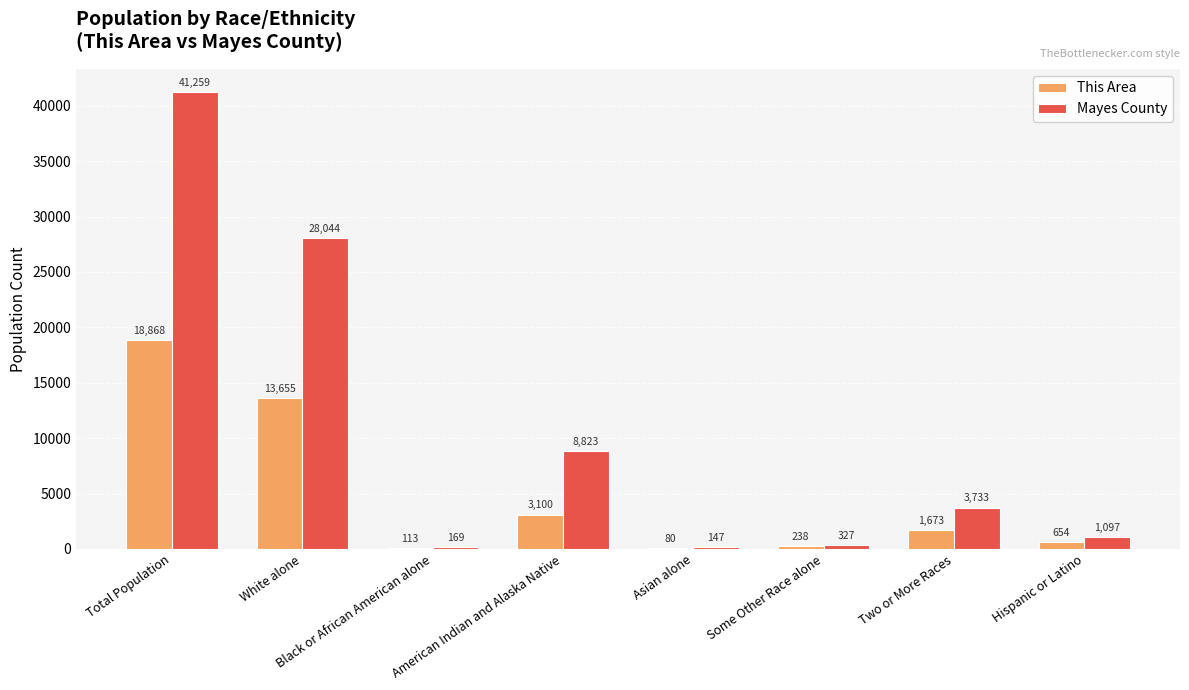

Which series has the largest total across all categories?

Mayes County